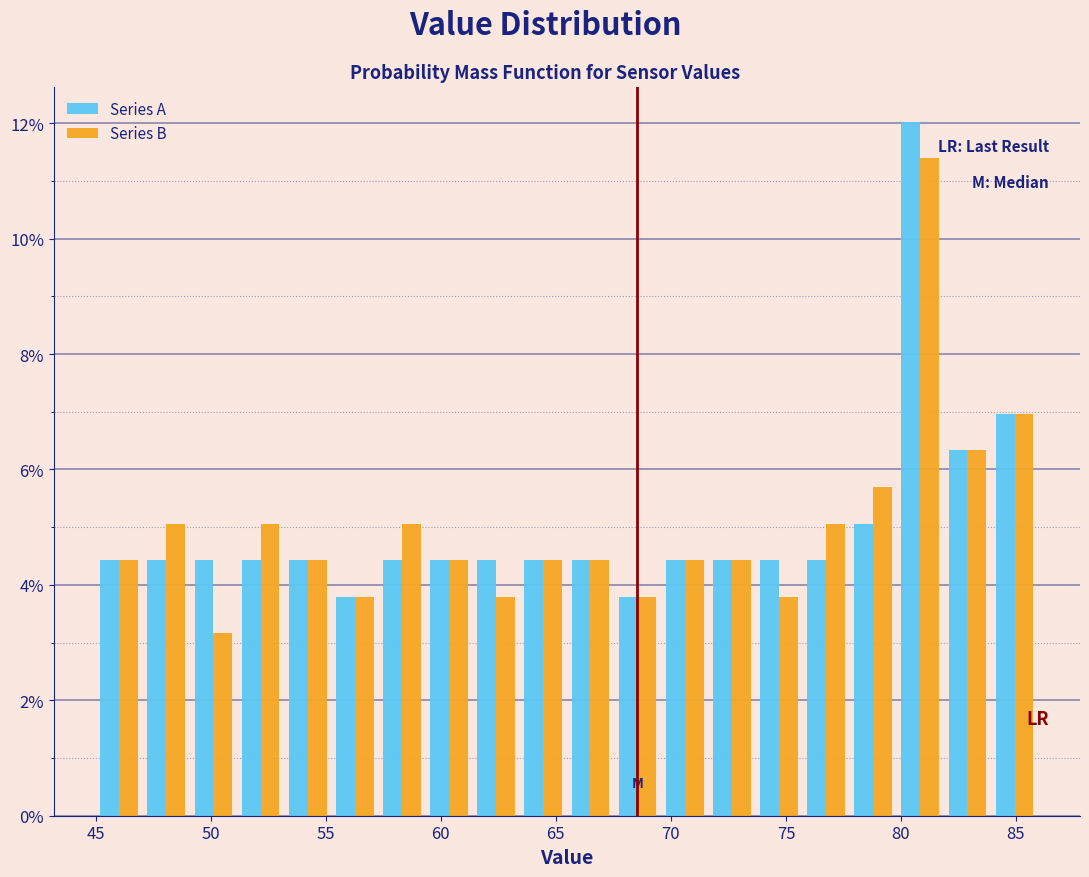

Reading left to right, list every range on the x-axis with the height of the bar of each series over it. Neither the bar edges nor the heights are printed on the chart, so give them approximately, as read against the axes.

45.0 to 47.0: Series A=4.4	Series B=4.4
47.0 to 49.0: Series A=4.4	Series B=5.0
49.0 to 51.0: Series A=4.4	Series B=3.2
51.0 to 53.0: Series A=4.4	Series B=5.0
53.0 to 55.0: Series A=4.4	Series B=4.4
55.0 to 57.5: Series A=3.8	Series B=3.8
57.5 to 59.5: Series A=4.4	Series B=5.0
59.5 to 61.5: Series A=4.4	Series B=4.4
61.5 to 63.5: Series A=4.4	Series B=3.8
63.5 to 65.5: Series A=4.4	Series B=4.4
65.5 to 67.5: Series A=4.4	Series B=4.4
67.5 to 69.5: Series A=3.8	Series B=3.8
69.5 to 71.5: Series A=4.4	Series B=4.4
71.5 to 73.5: Series A=4.4	Series B=4.4
73.5 to 75.5: Series A=4.4	Series B=3.8
75.5 to 78.0: Series A=4.4	Series B=5.0
78.0 to 80.0: Series A=5.0	Series B=5.6
80.0 to 82.0: Series A=12.0	Series B=11.4
82.0 to 84.0: Series A=6.4	Series B=6.4
84.0 to 86.0: Series A=7.0	Series B=7.0